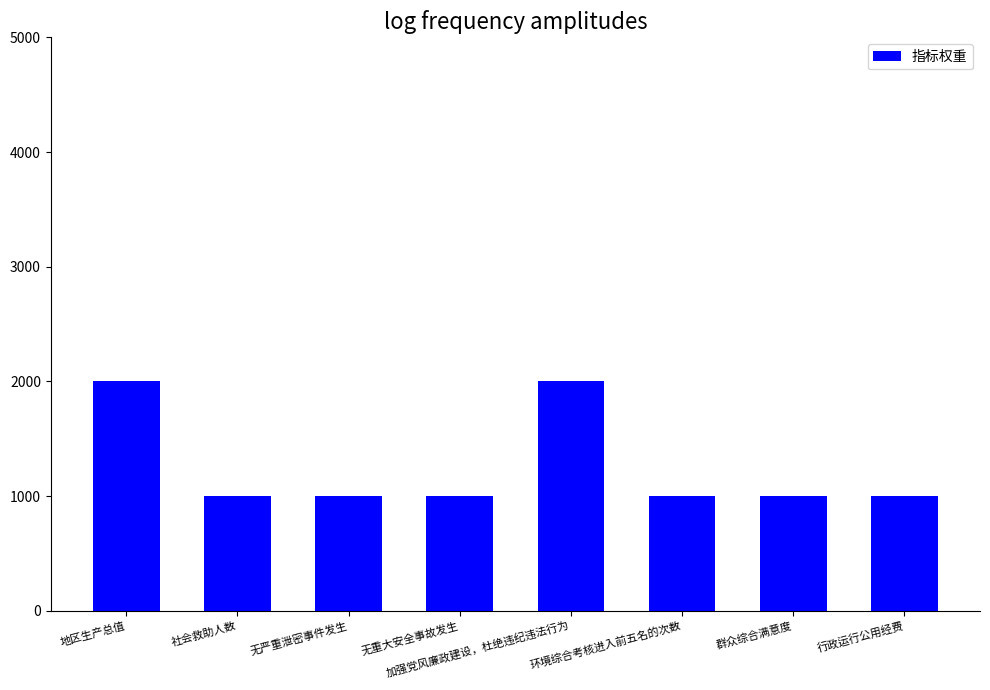

The chart shows a value of 1000 at 社会救助人数. True or false?

True